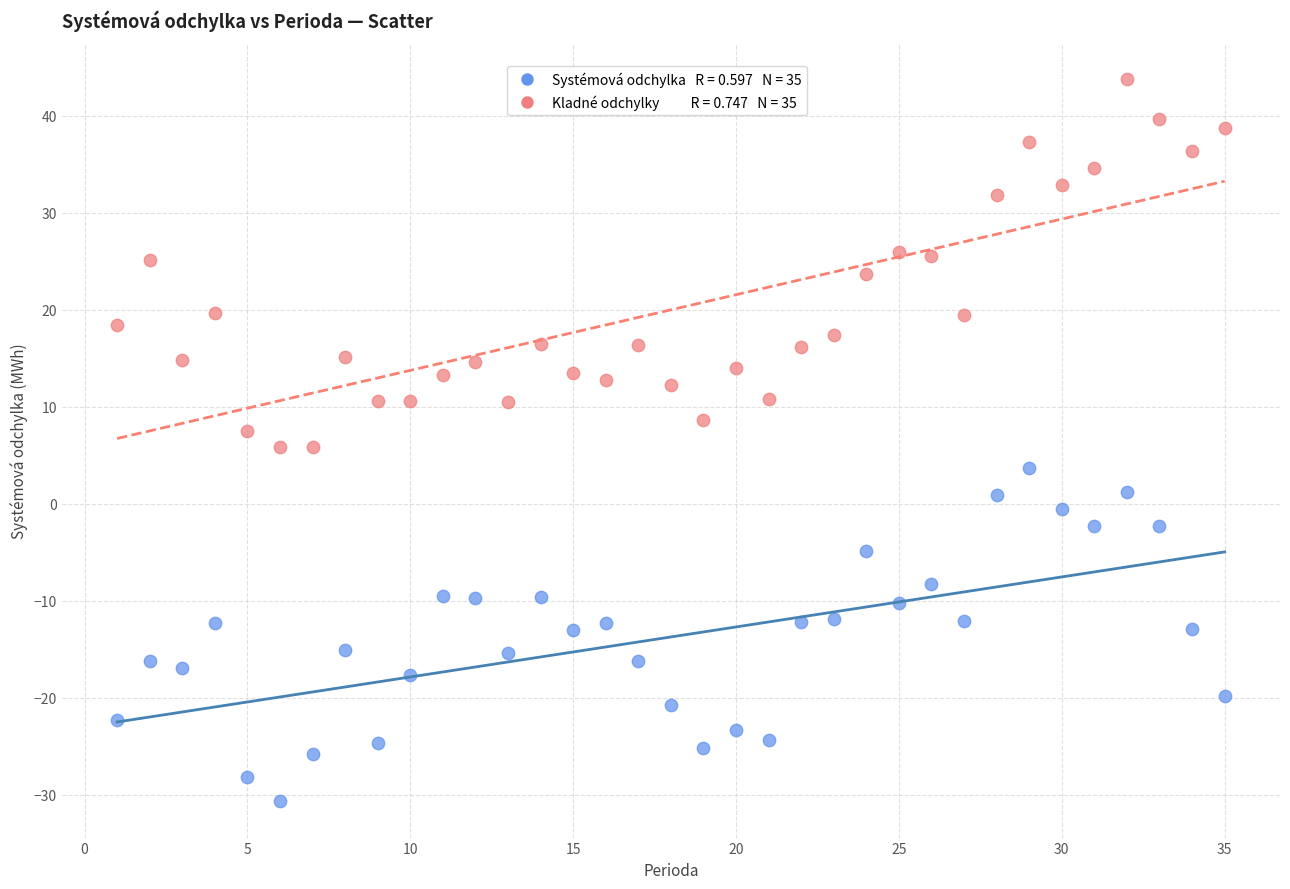

Across all data points, what is the range of X values (max minus min)?

34.0